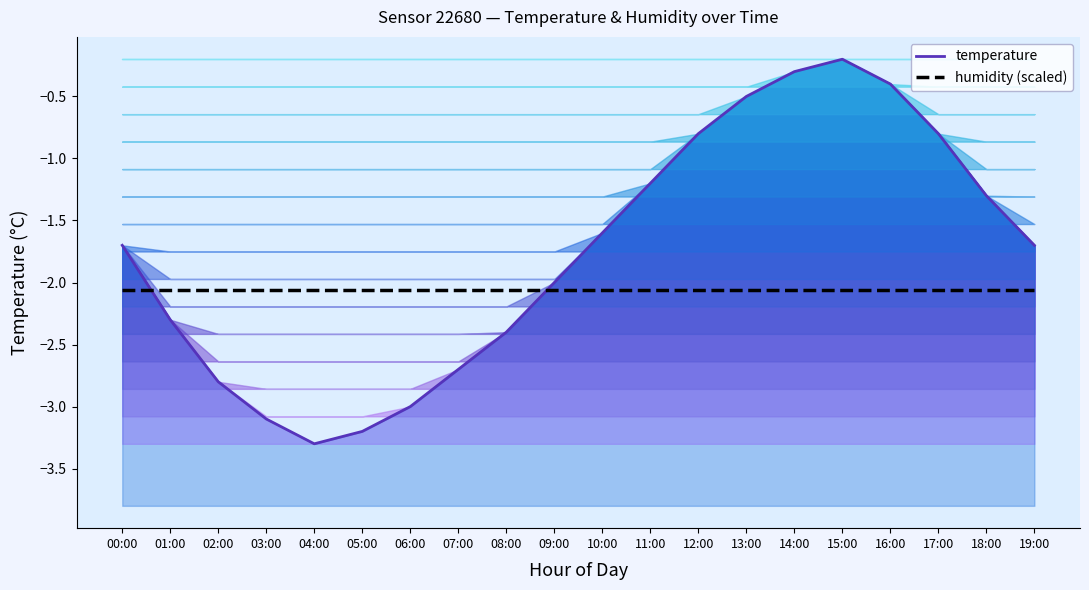

Reading left to right, what are all the values shown in this chart?

temperature: -1.7	-2.3	-2.8	-3.1	-3.3	-3.2	-3.0	-2.7	-2.4	-2.0	-1.6	-1.2	-0.8	-0.5	-0.3	-0.2	-0.4	-0.8	-1.3	-1.7
humidity (scaled): -2.1	-2.1	-2.1	-2.1	-2.1	-2.1	-2.1	-2.1	-2.1	-2.1	-2.1	-2.1	-2.1	-2.1	-2.1	-2.1	-2.1	-2.1	-2.1	-2.1